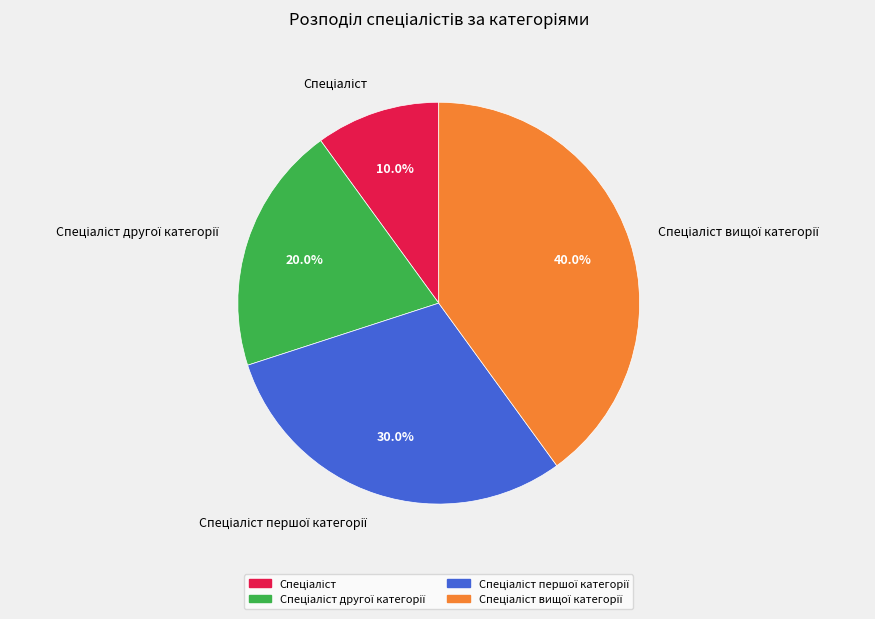

Does any single category account for the majority?

No